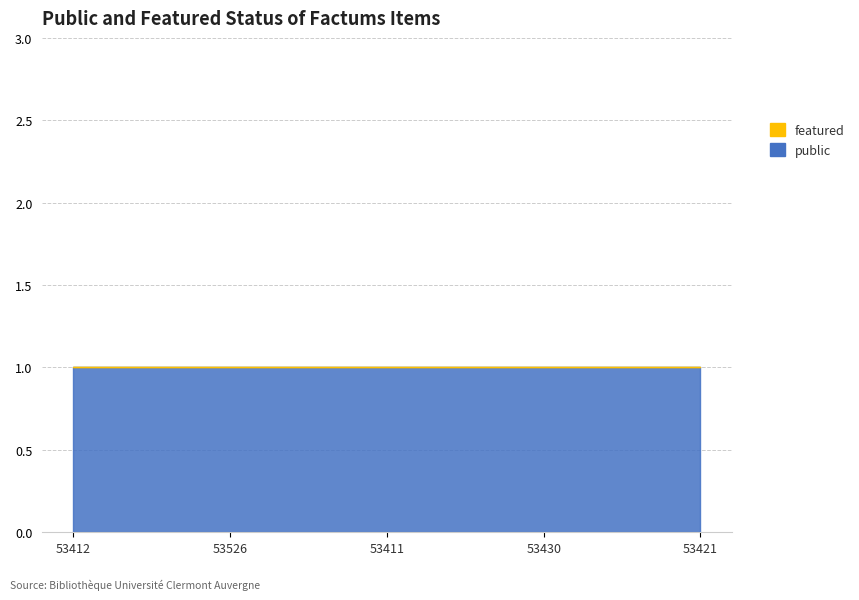

Is it true that featured equals 0 at 53421?

True